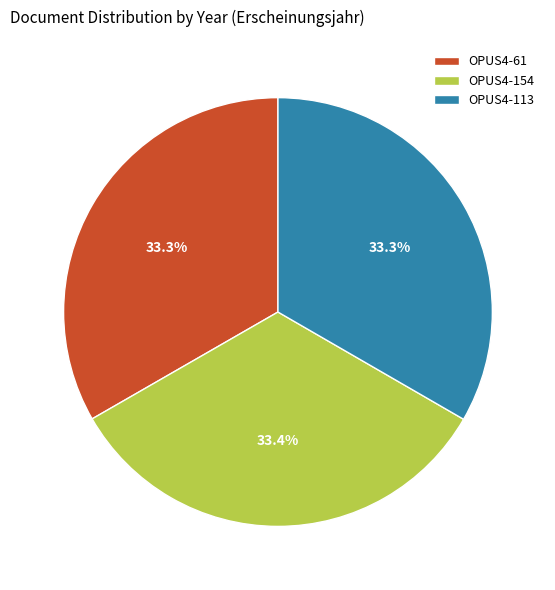

To the nearest percent, what is the average slice percentage?

33%